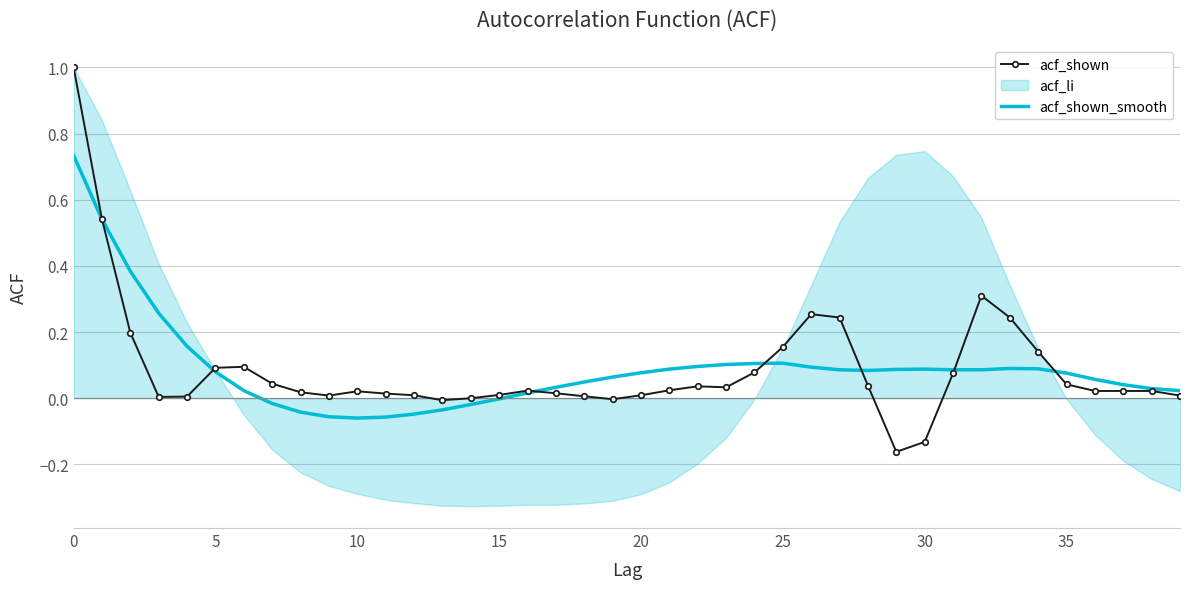

What is the greatest value displayed?

1.0